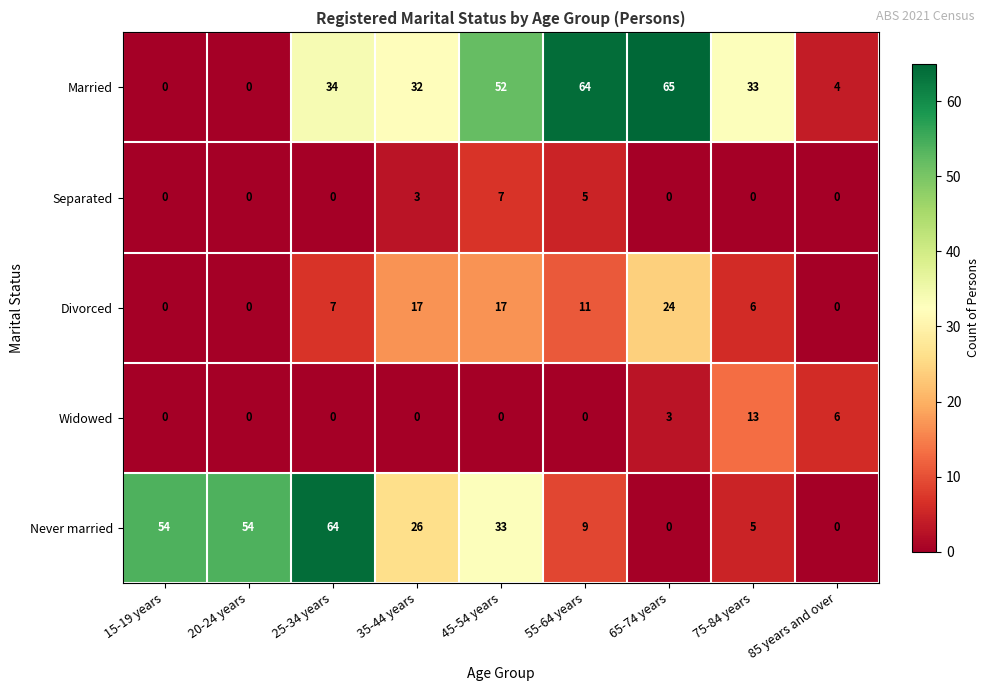

Rank the series at 75-84 years from lowest to highest value.

Separated, Never married, Divorced, Widowed, Married